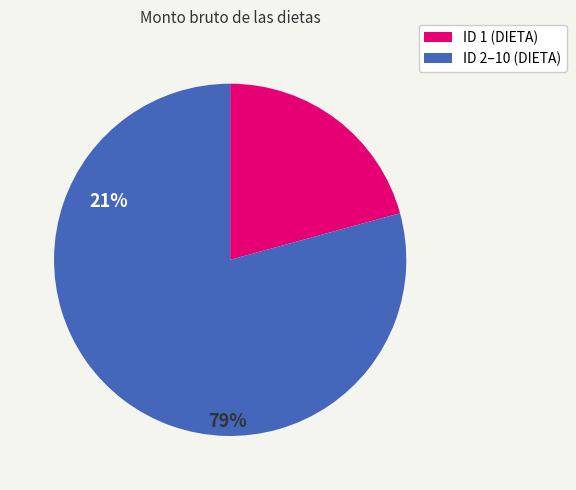

Does any single category account for the majority?

Yes